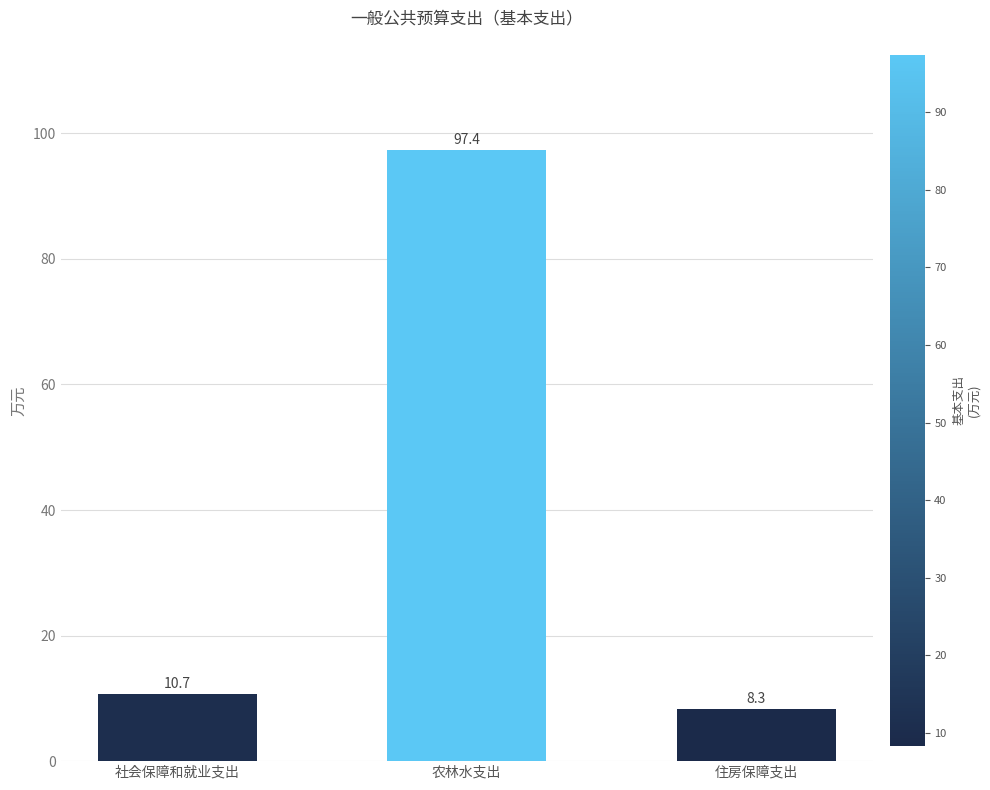

What is the change in value from 社会保障和就业支出 to 住房保障支出?

-2.4